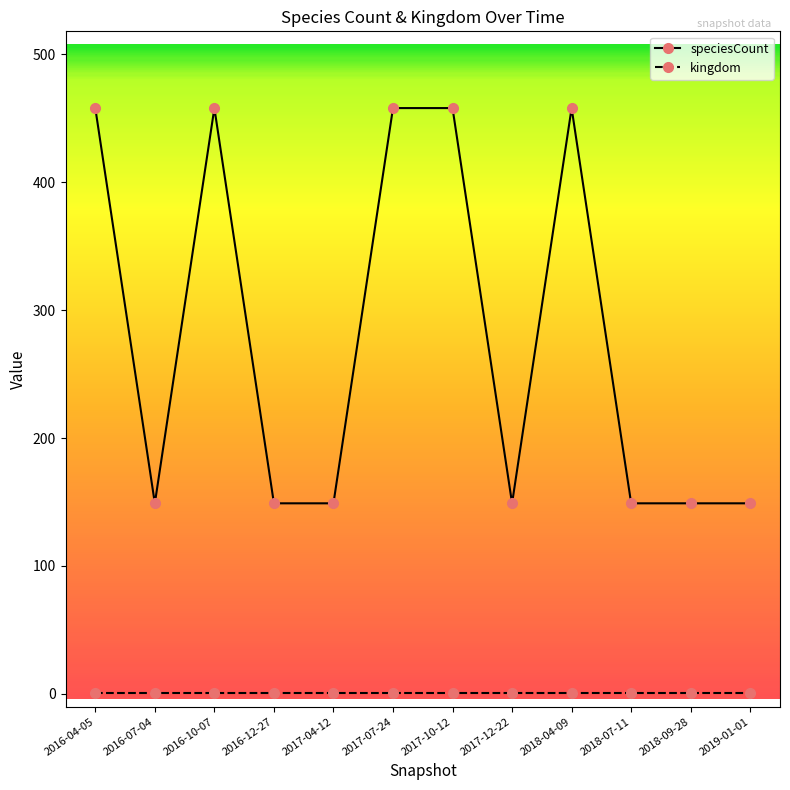

Is this an area chart (filled region under the line)?

No